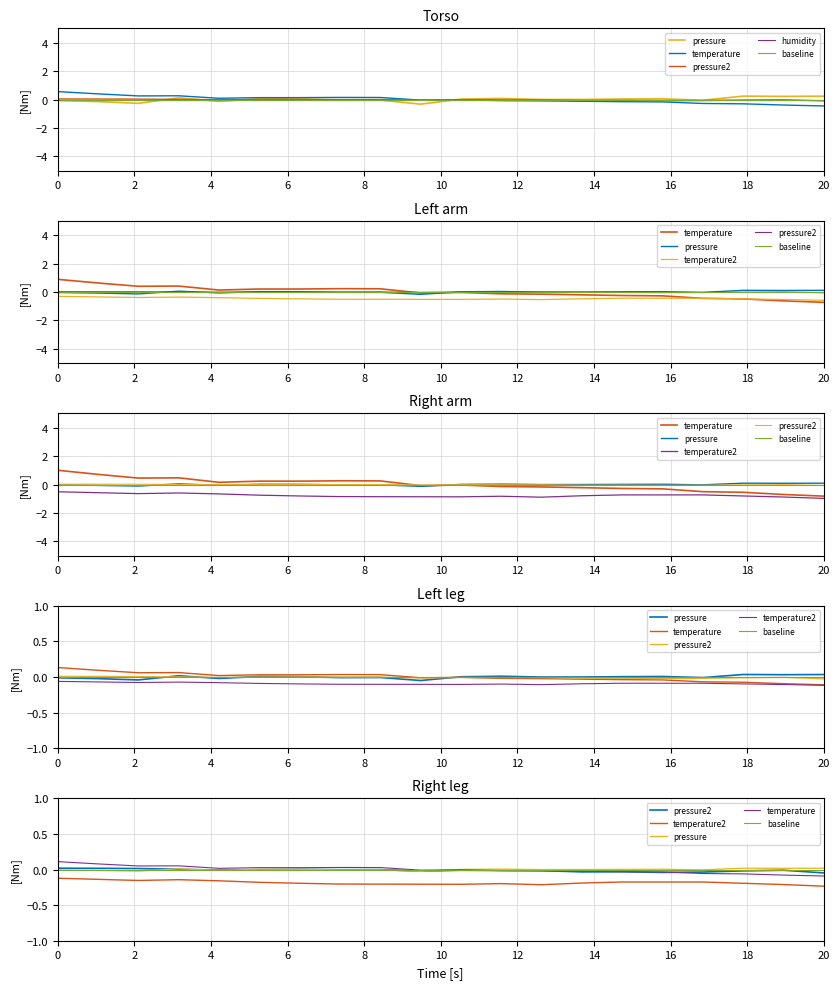

What are all the series names shown in the legend?

pressure, temperature, pressure2, humidity, baseline, temperature2